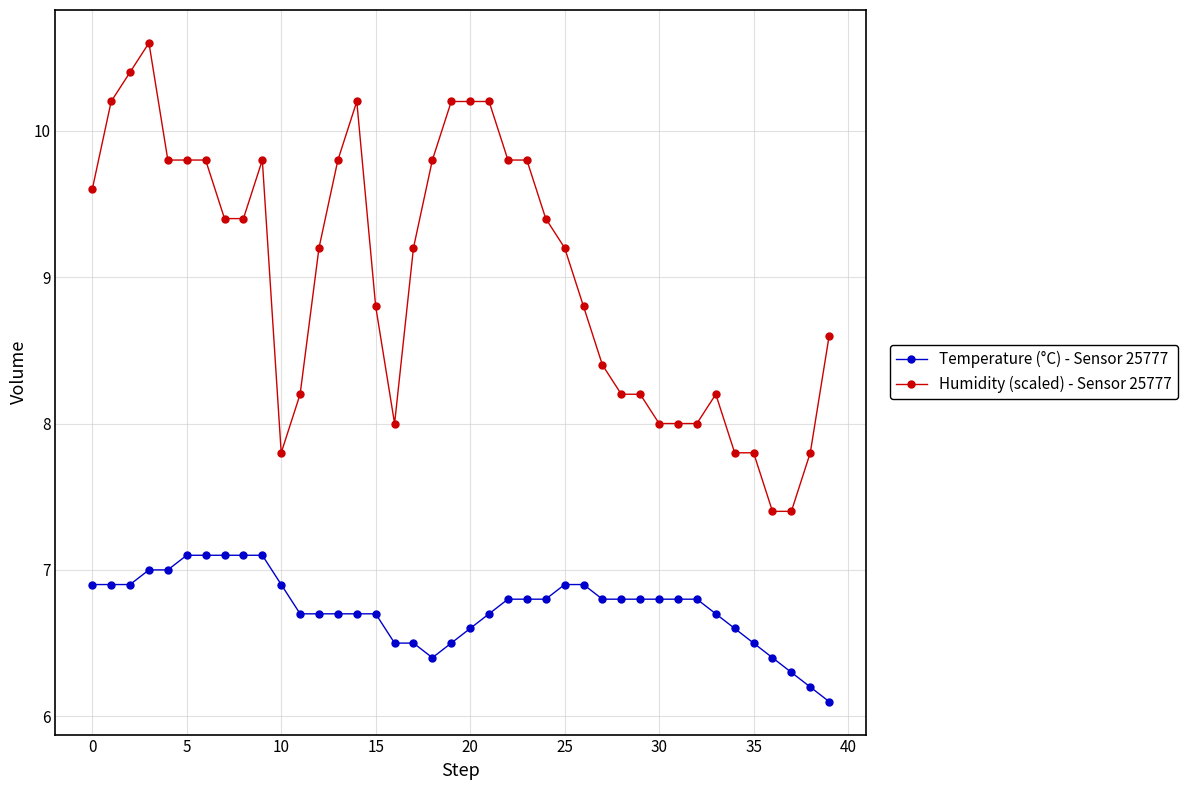

Rank the series by their maximum value, from lowest to highest.

Temperature (°C) - Sensor 25777, Humidity (scaled) - Sensor 25777